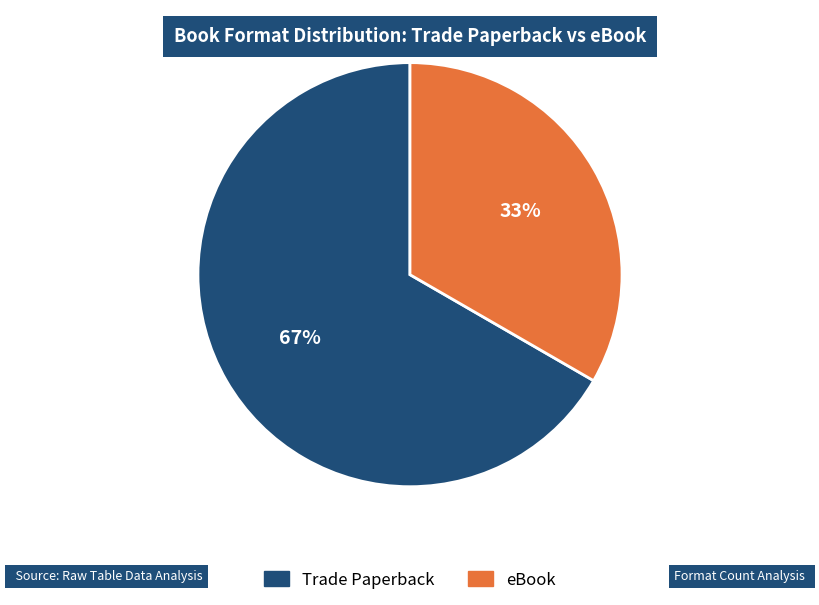

Which slice is the smallest?

eBook